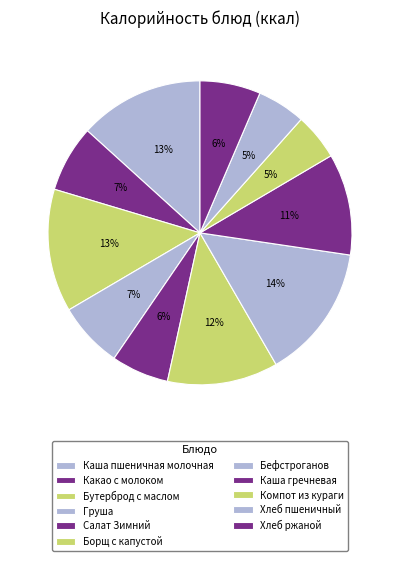

To the nearest percent, what is the difference between the largest and smallest slice percentages?

9%